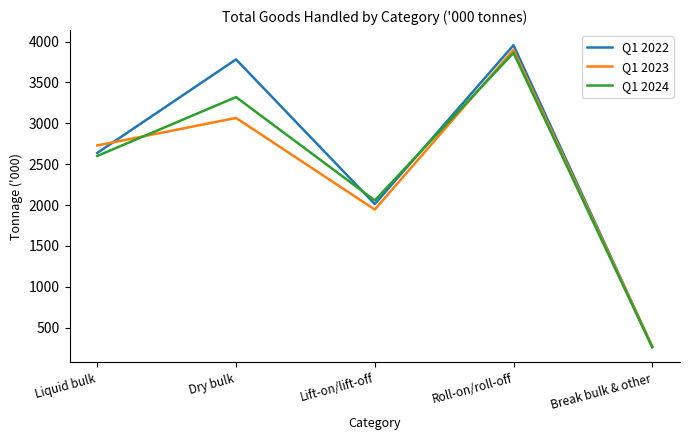

What is the approximate value of Q1 2023 at Dry bulk?

3066